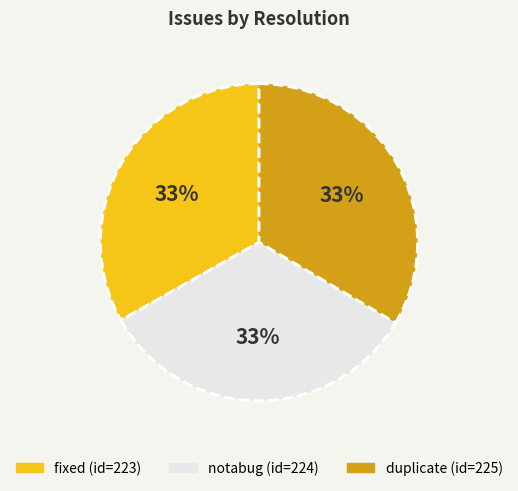

To the nearest percent, what is the average slice percentage?

33%